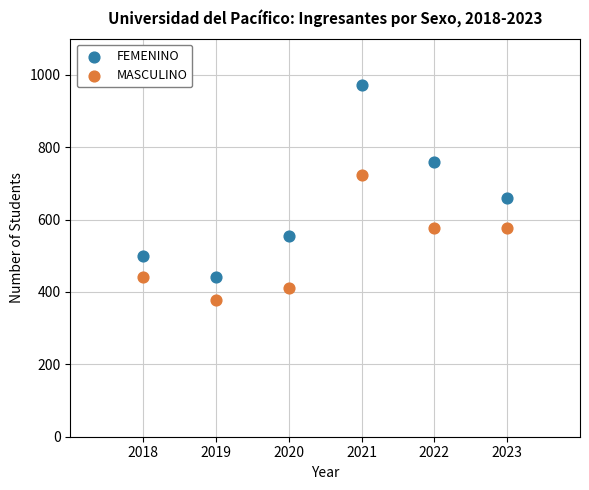

Which series has the widest spread of Y values?

FEMENINO